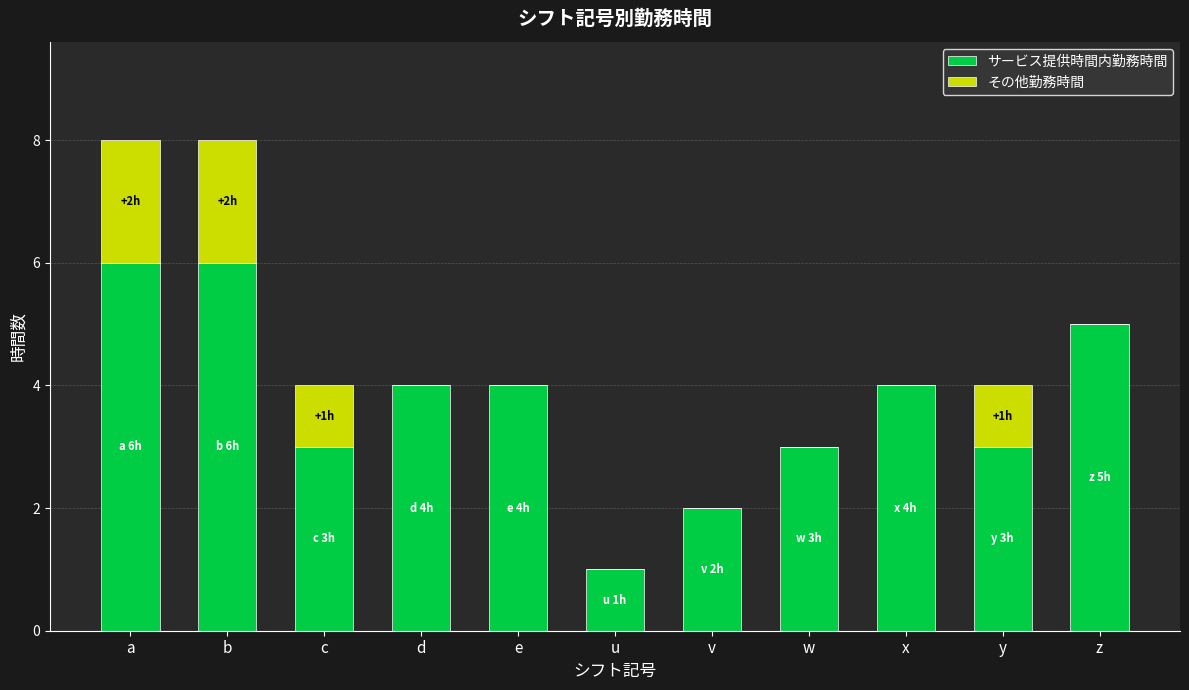

What is the maximum value for サービス提供時間内勤務時間?

6